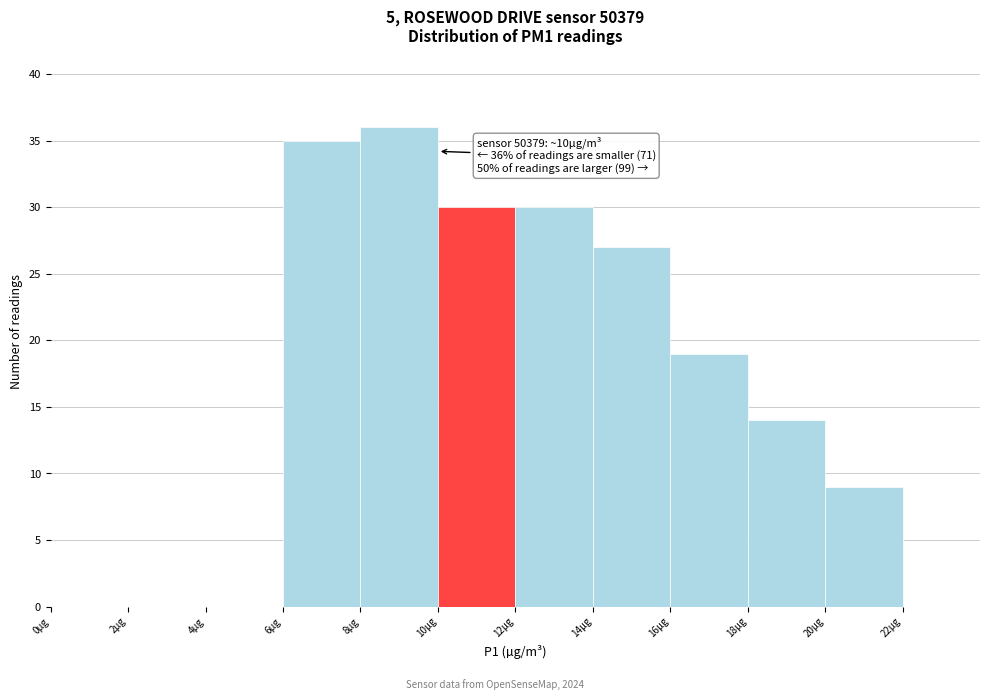

Over which range of the x-axis is the bar tallest?

8 to 10